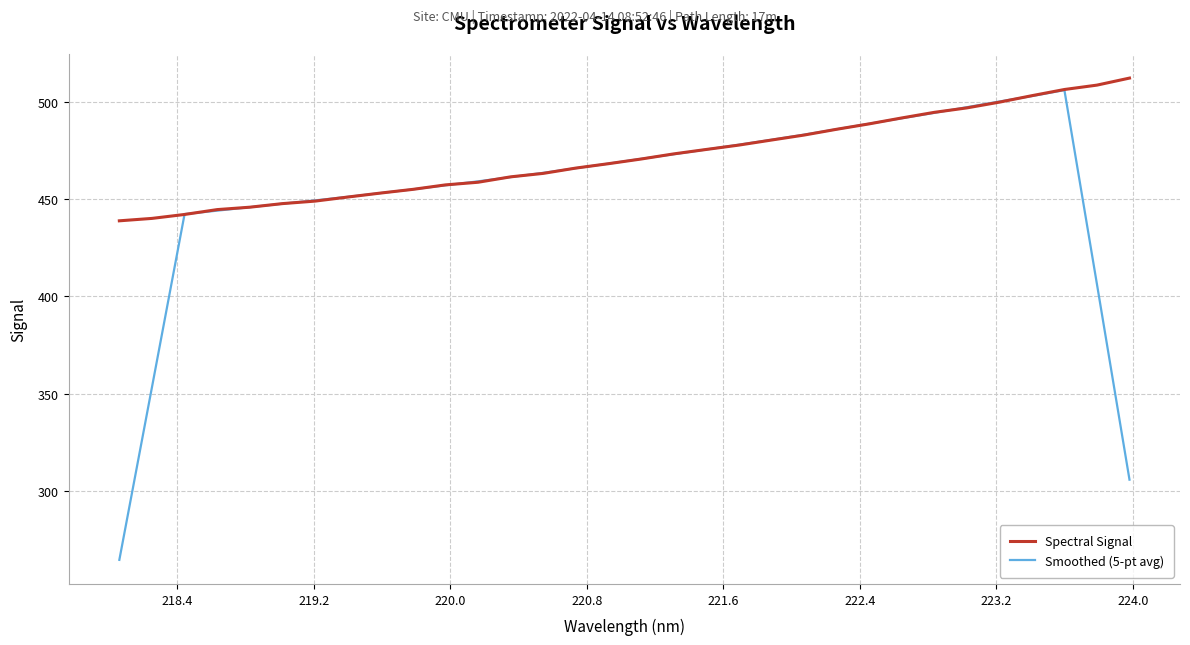

Reading right to left, extract all data points from this chart.

Spectral Signal: 512.5	508.9	506.6	503.5	500.1	497.2	494.9	492.0	488.9	486.1	483.2	480.6	478.0	475.7	473.5	470.8	468.4	466.2	463.4	461.6	458.9	457.5	455.2	453.3	451.2	449.1	447.8	446.0	444.8	442.3	440.2	439.0
Smoothed (5-pt avg): 305.6	406.3	506.3	503.3	500.4	497.5	494.6	491.8	489.0	486.2	483.4	480.7	478.2	475.7	473.3	470.9	468.5	466.1	463.7	461.5	459.3	457.3	455.2	453.3	451.3	449.5	447.8	446.0	444.2	442.4	353.2	264.3